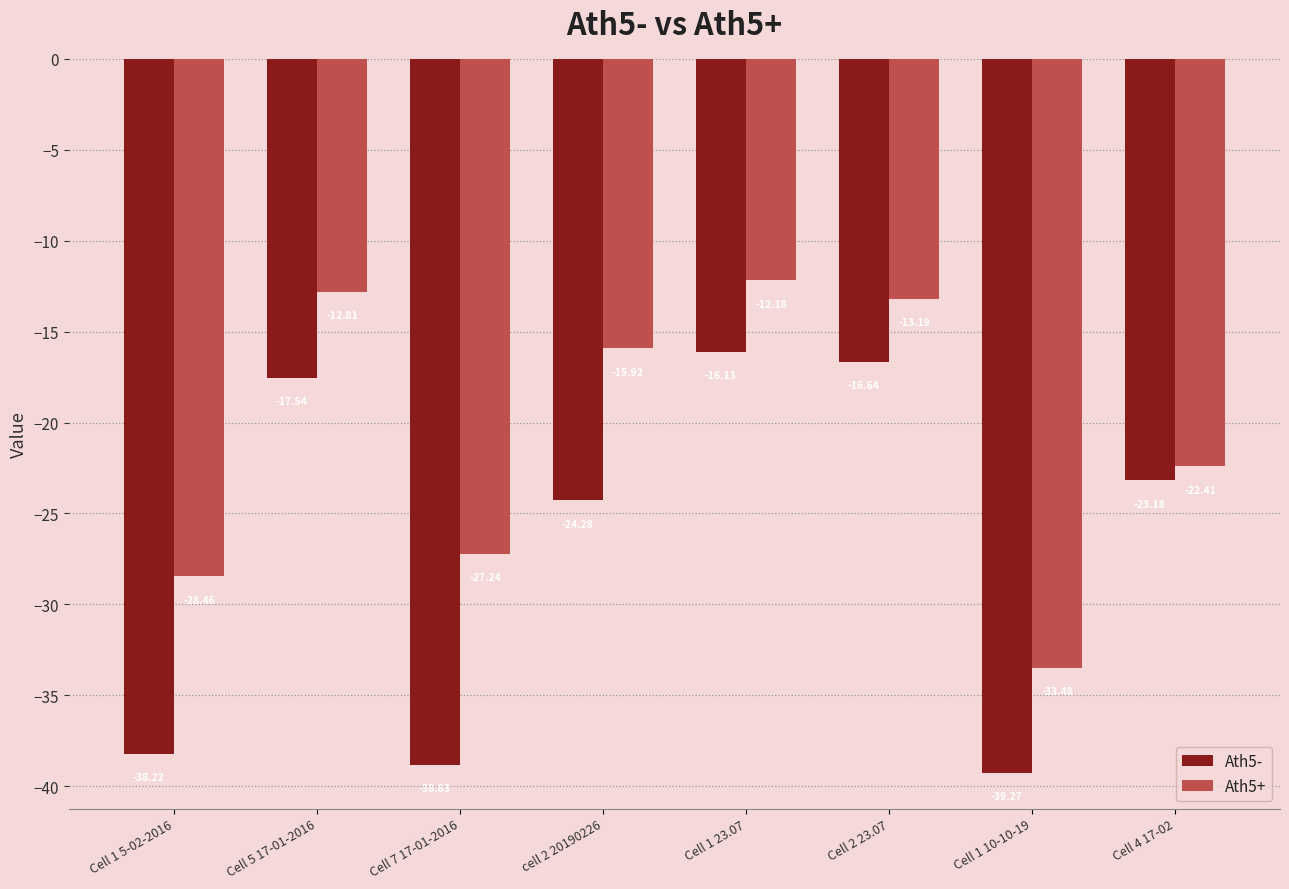

Between Cell 2 23.07 and Cell 4 17-02, which series saw the biggest shift?

Ath5+